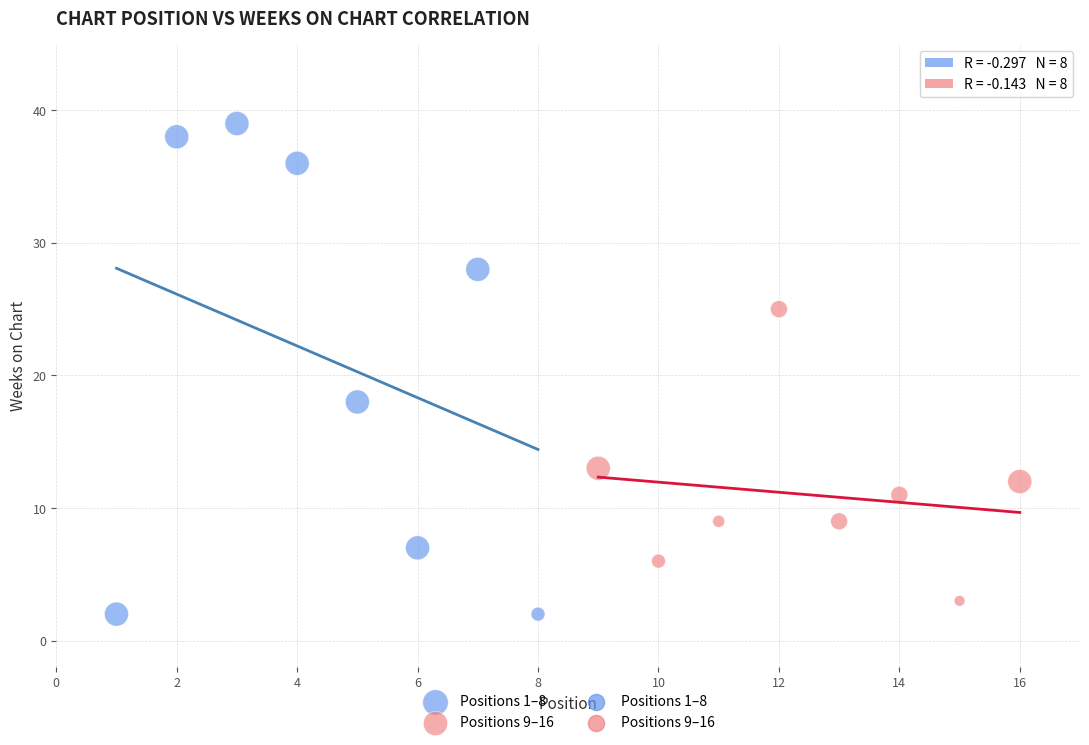

Which series reaches the maximum Y coordinate?

Positions 1–8